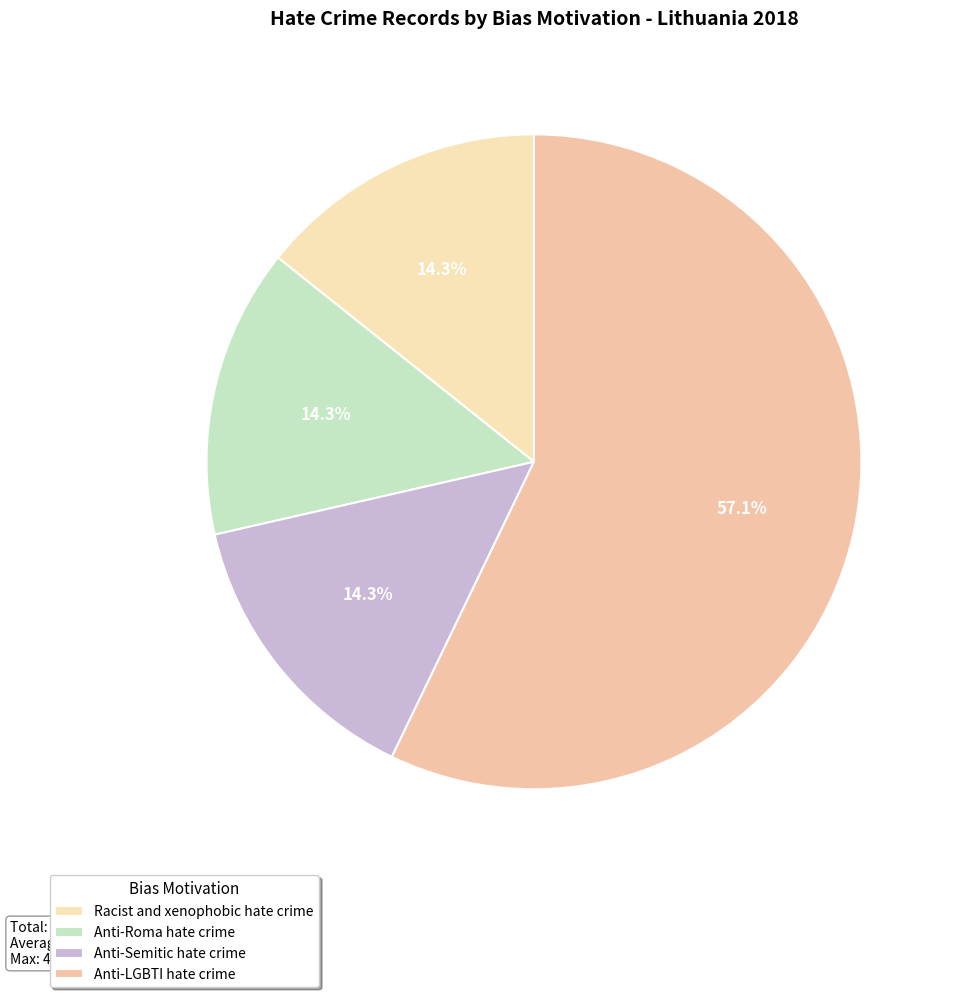

True or false: Anti-Roma hate crime accounts for 14% of the total.

True